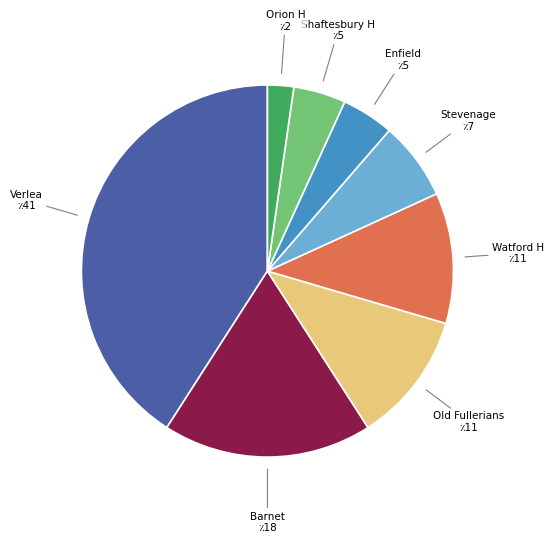

Does any single category account for the majority?

No